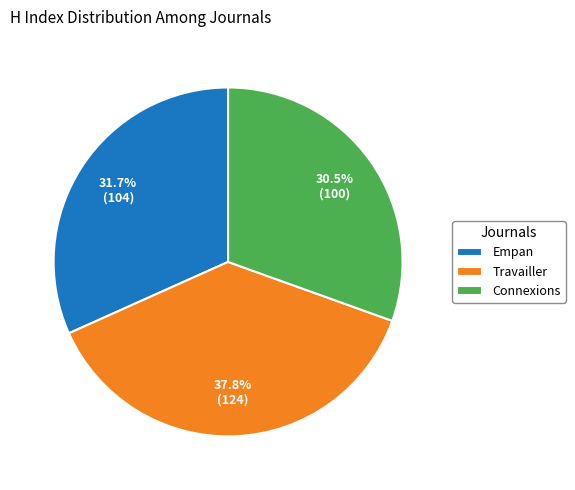

Count the number of slices in the pie.

3